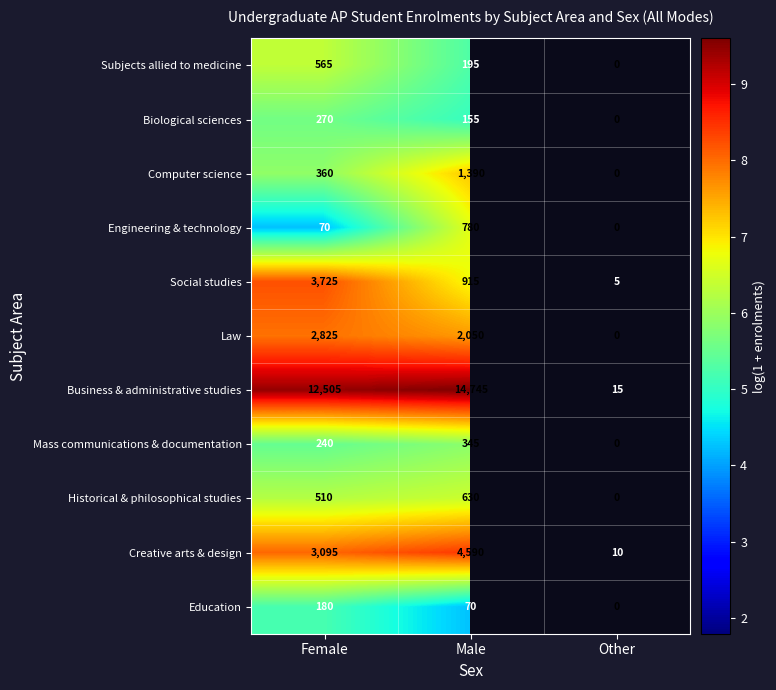

What is the difference between the maximum and minimum values in the Social studies series?

3720